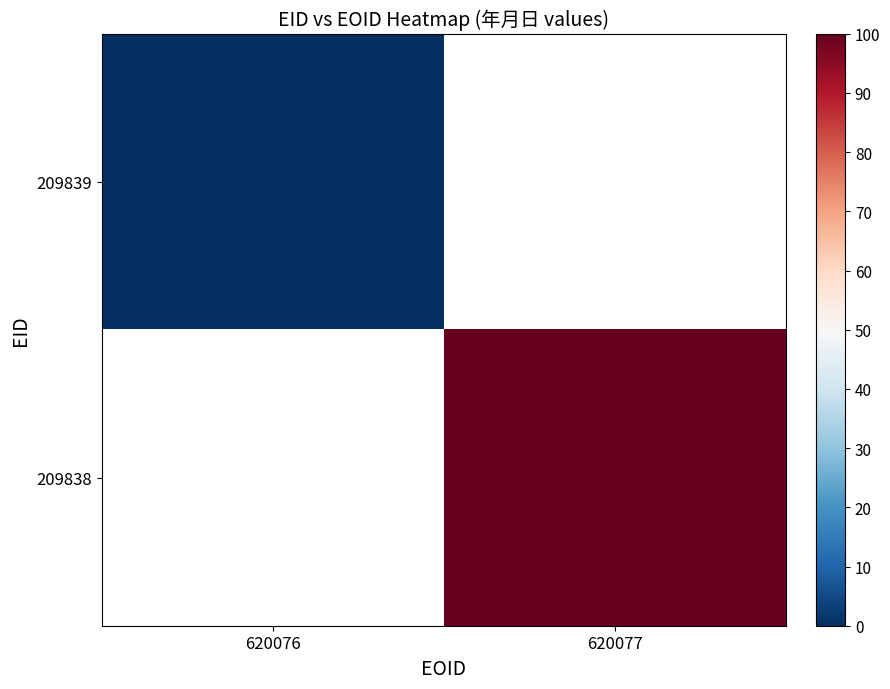

Count the number of categories in the chart.

2